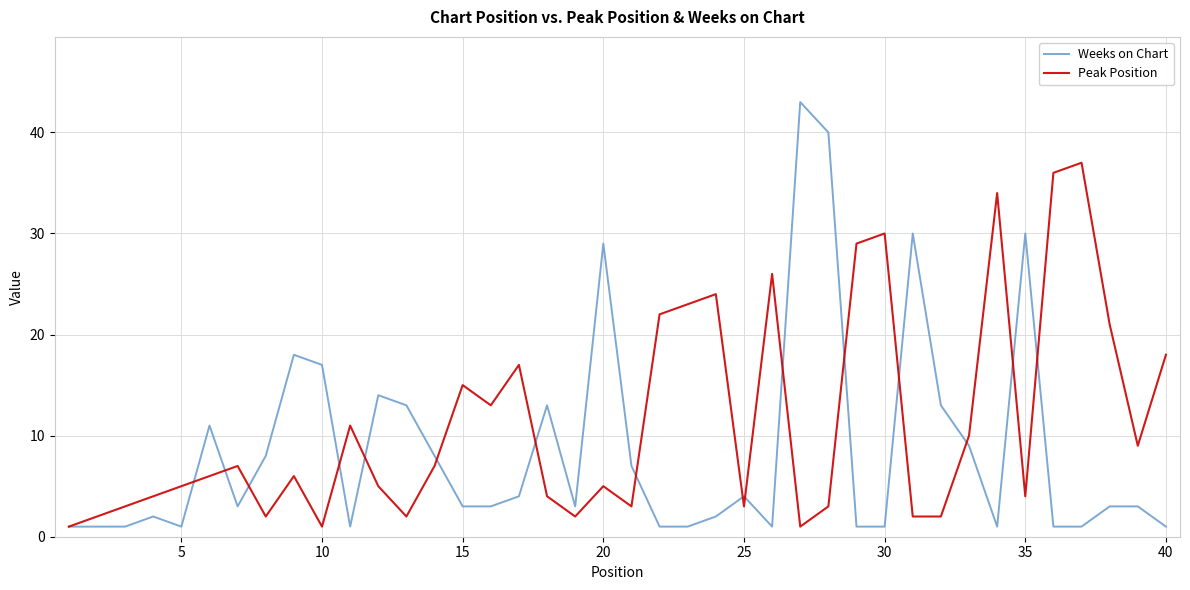

How many lines are shown in the chart?

2